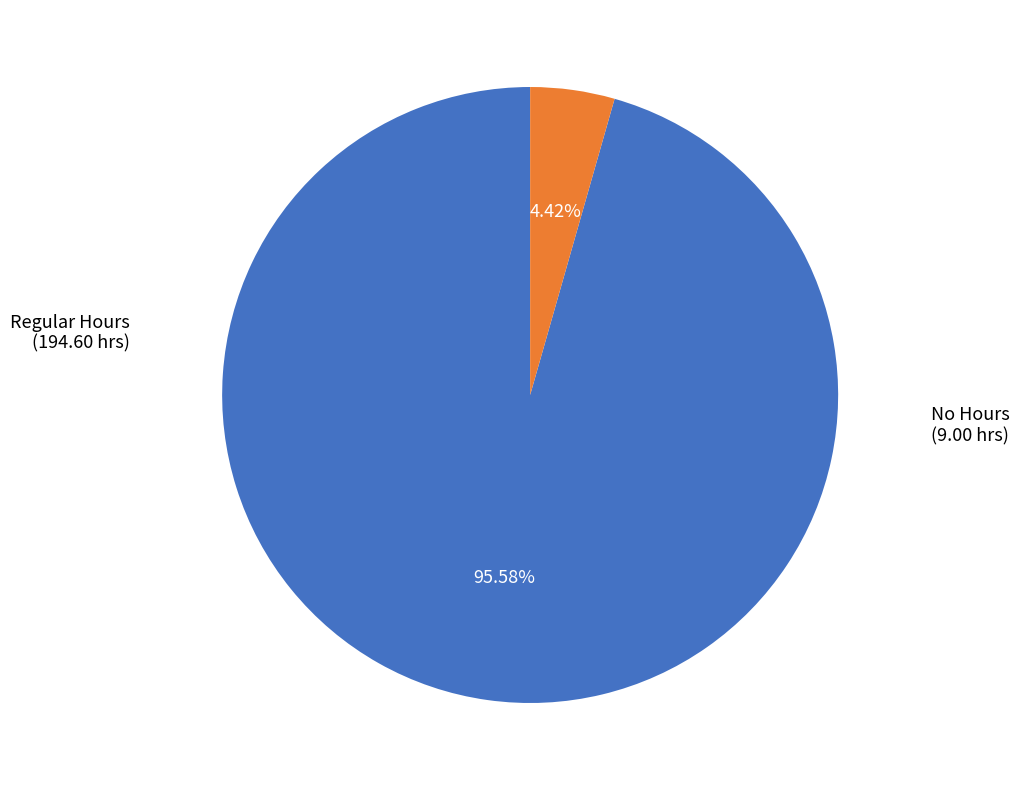

Is there a majority slice in this chart?

Yes